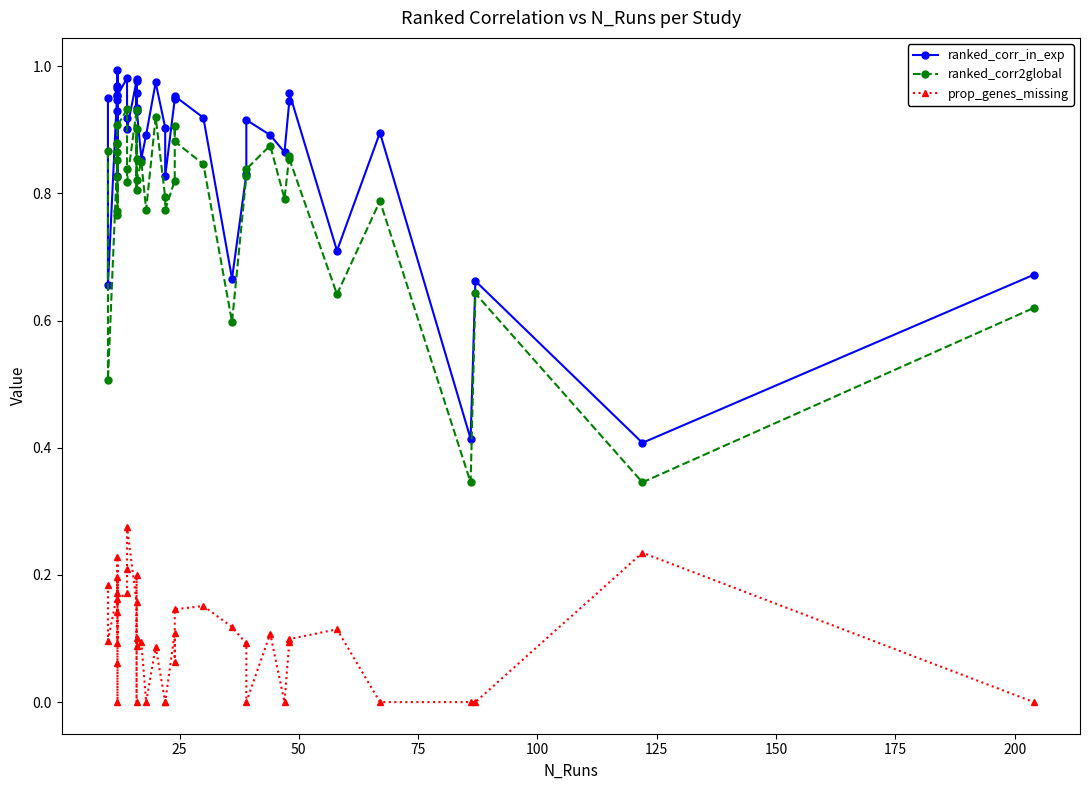

At 31, list the series in order from smallest to largest.

prop_genes_missing, ranked_corr2global, ranked_corr_in_exp